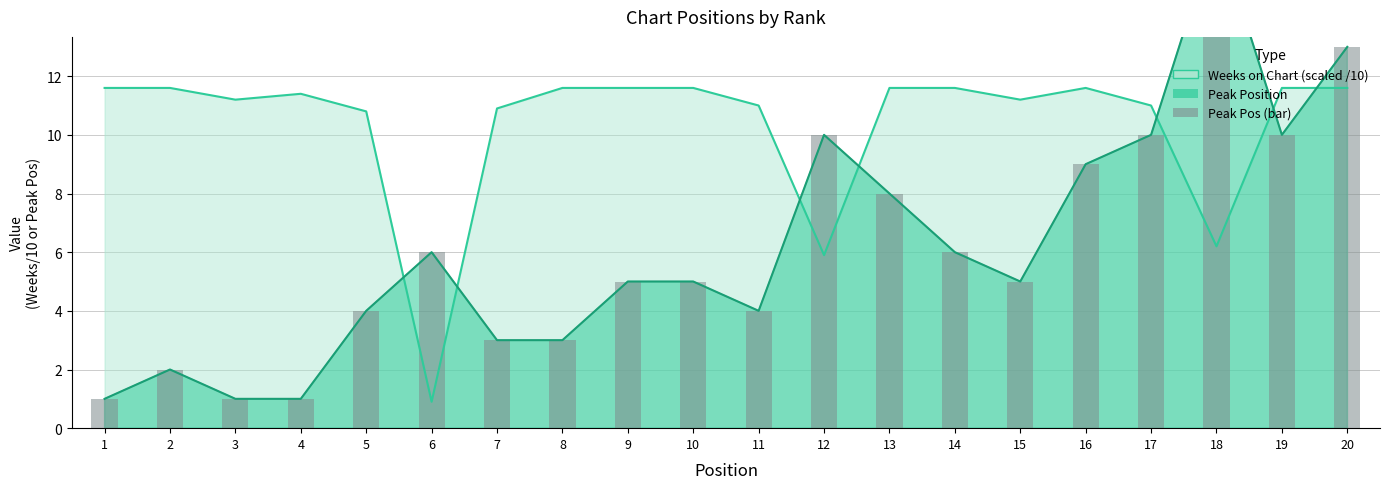

Approximately how many times larger is the value at 13 compared to 10?

1.6